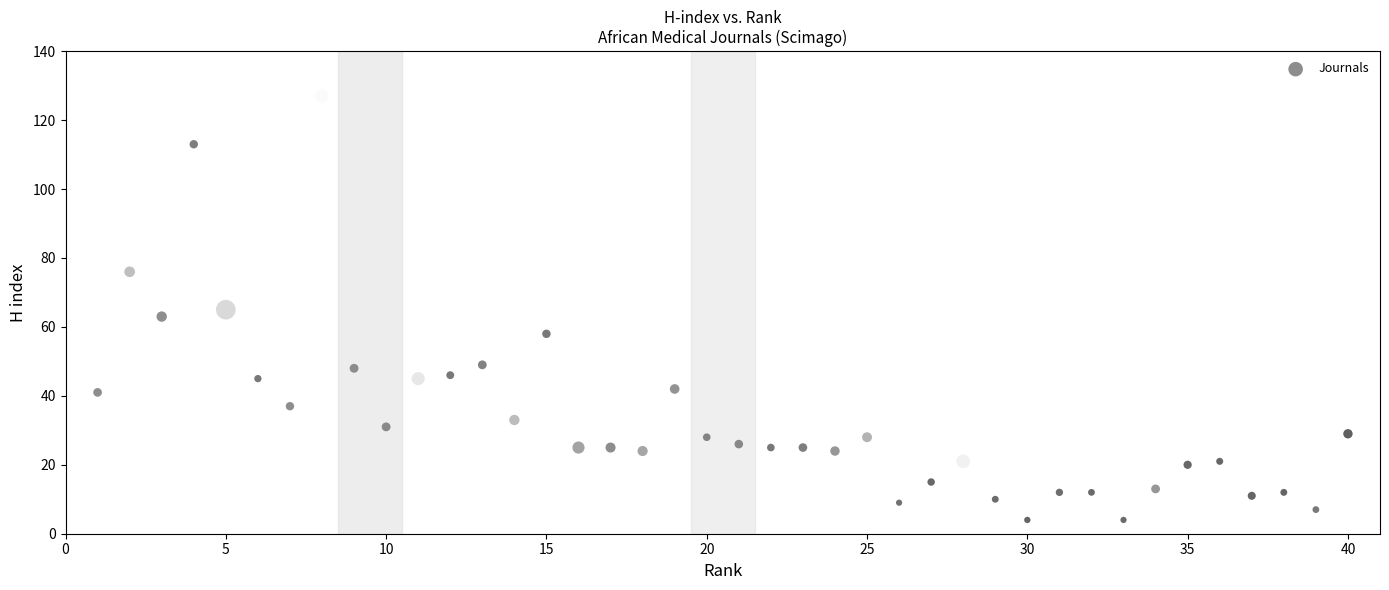

What is the range of Y values (max minus min)?

123